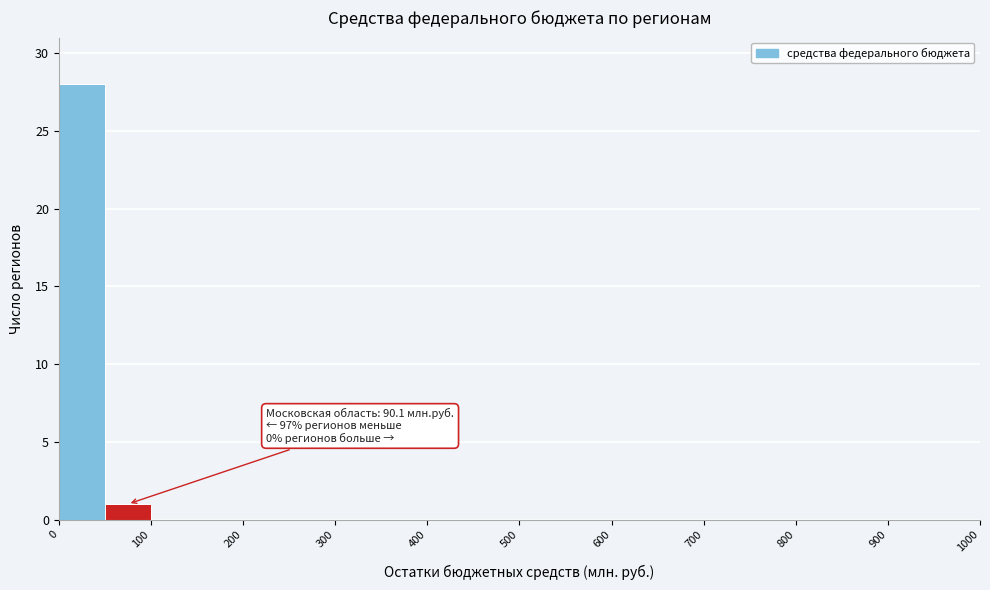

Over which range of the x-axis is the bar tallest?

0 to 50